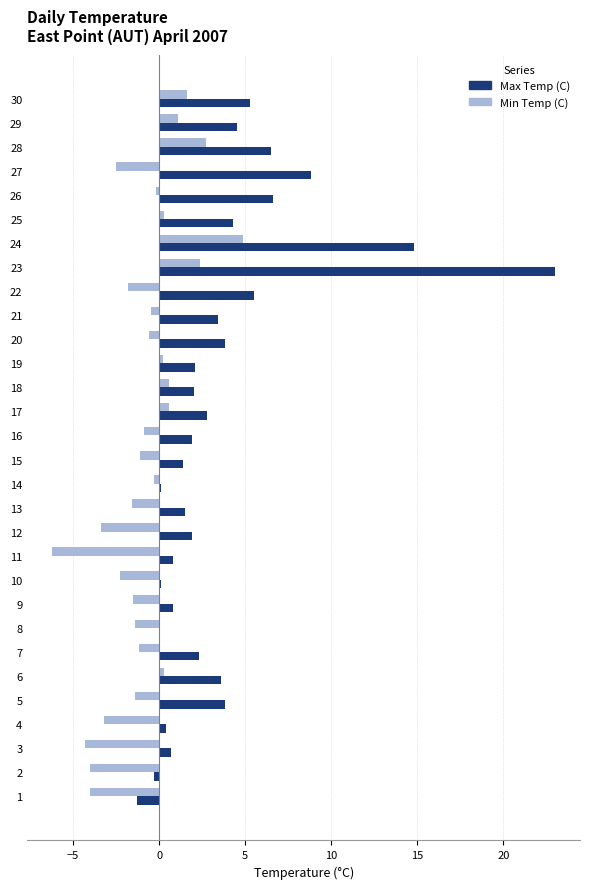

What is the maximum value shown in the chart?

23.0